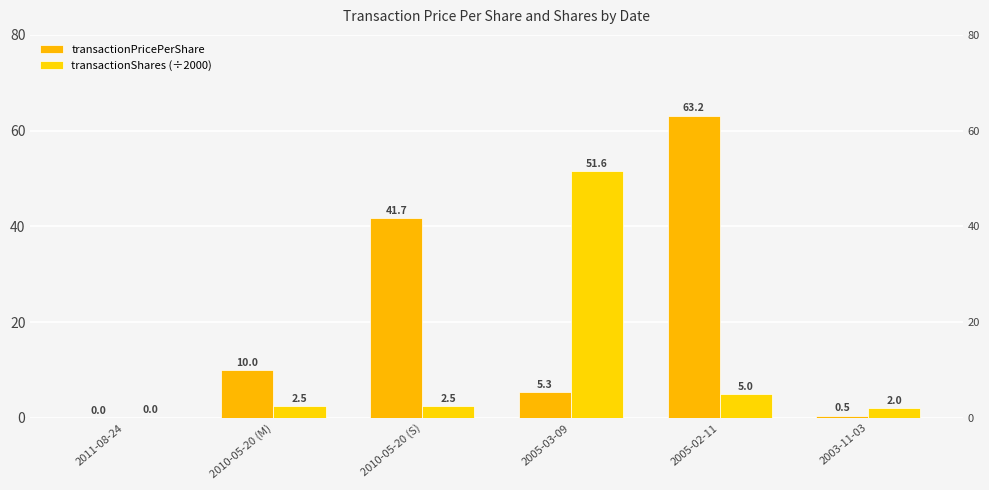

True or false: transactionPricePerShare has a value of 0.7 at 2003-11-03.

False